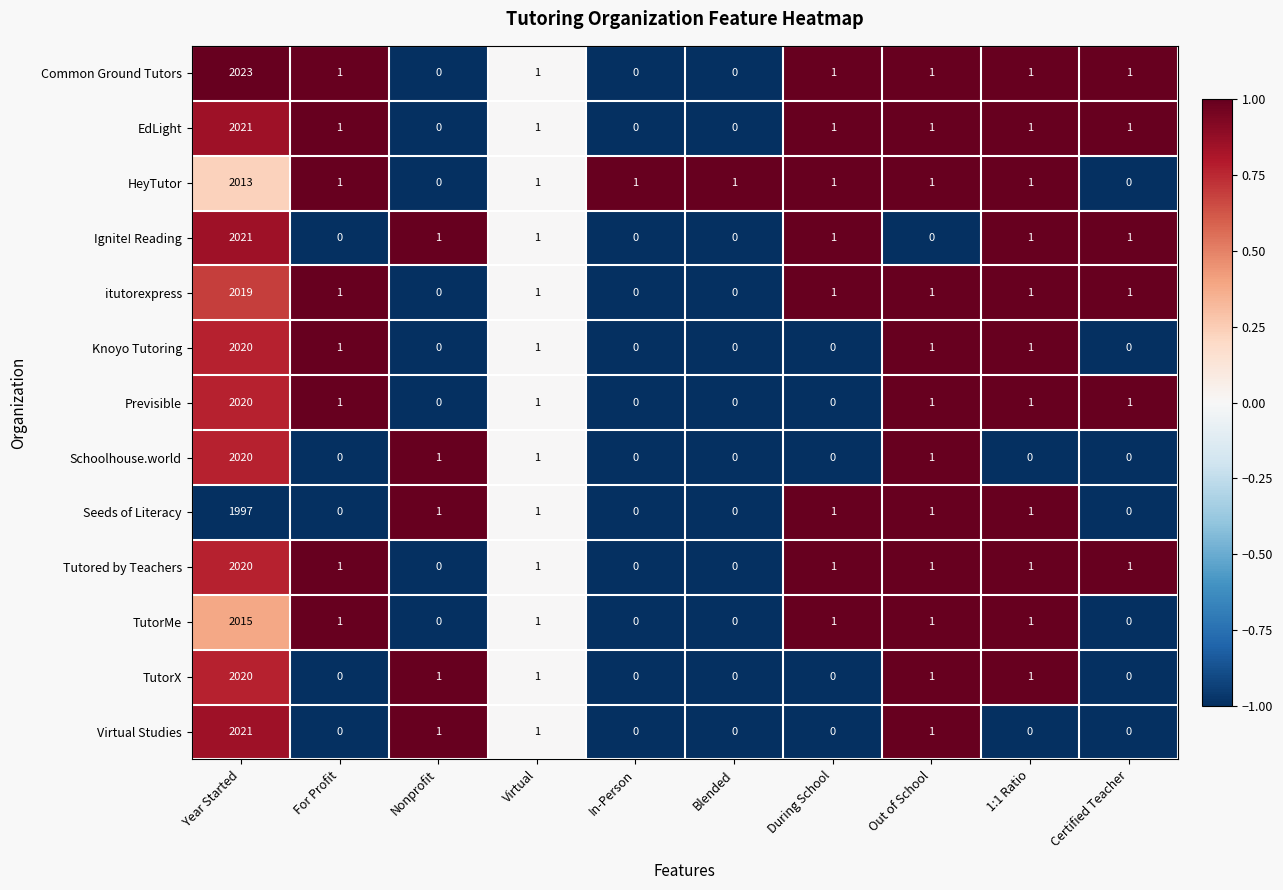

Which series has the largest range (max minus min)?

Common Ground Tutors